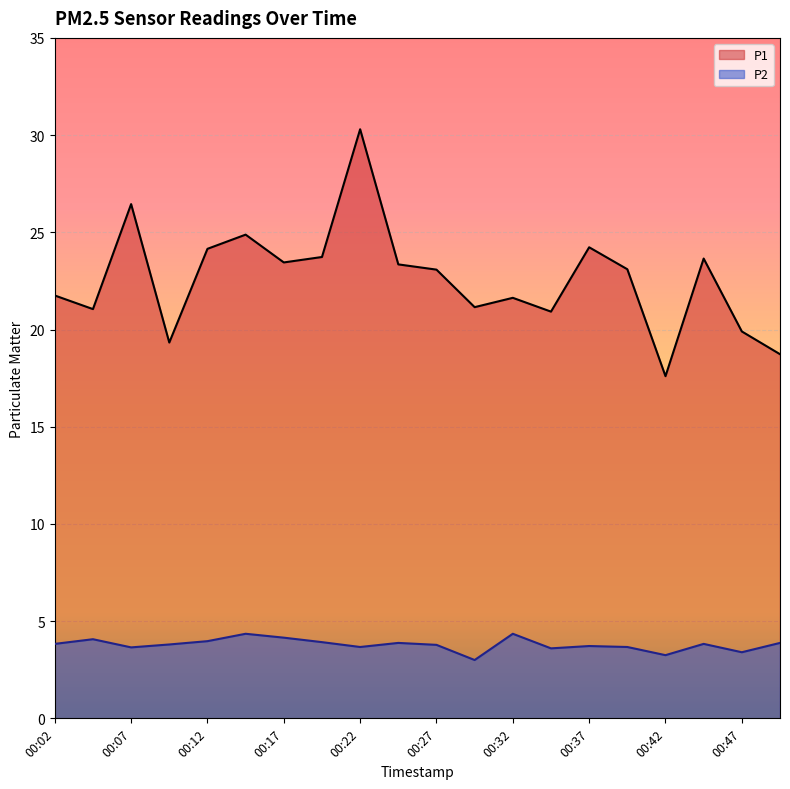

Which category has the lowest value in the P2 series?

00:29